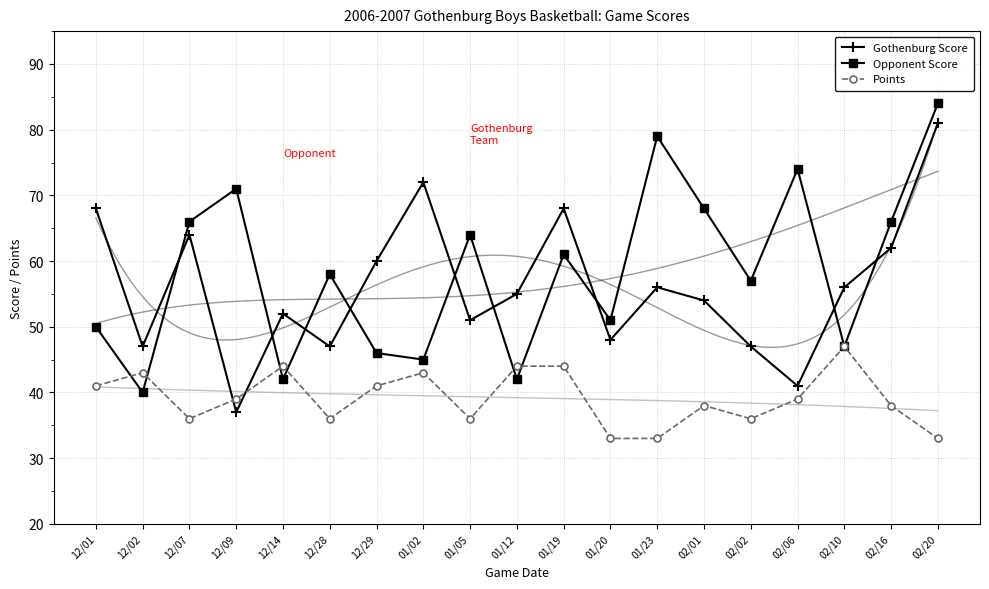

How many data points does each series have?

19